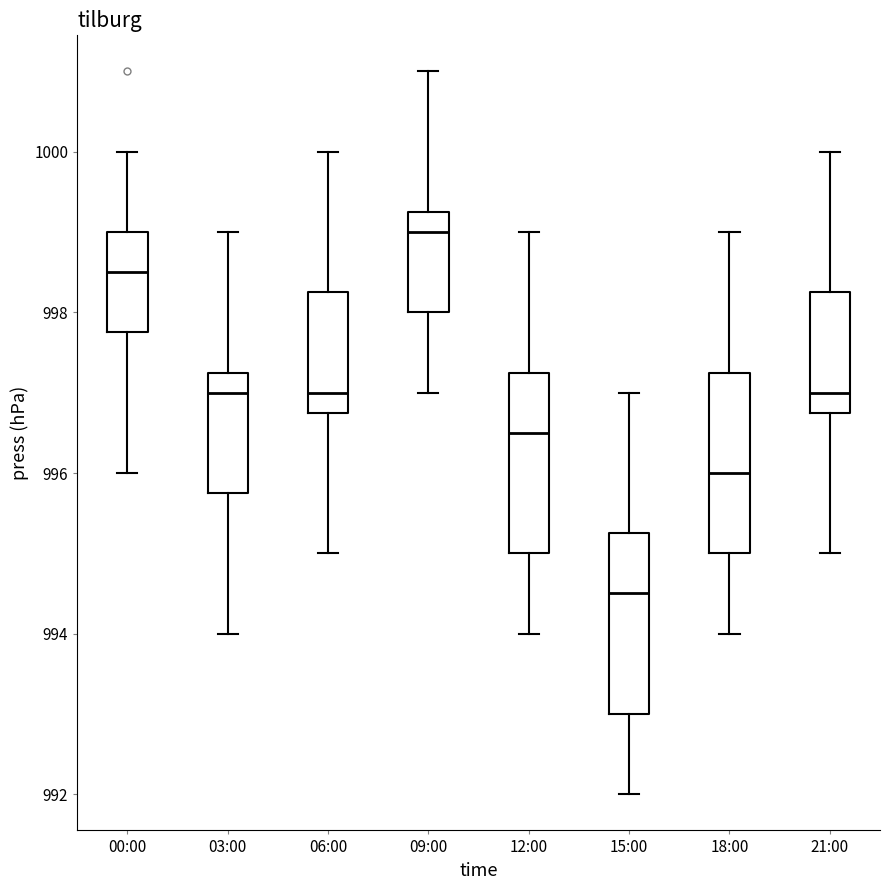

Where is the lower edge of the box for 18:00 on the y-axis? The values are not printed on the chart, so give them approximately, as read against the axis.

995.0